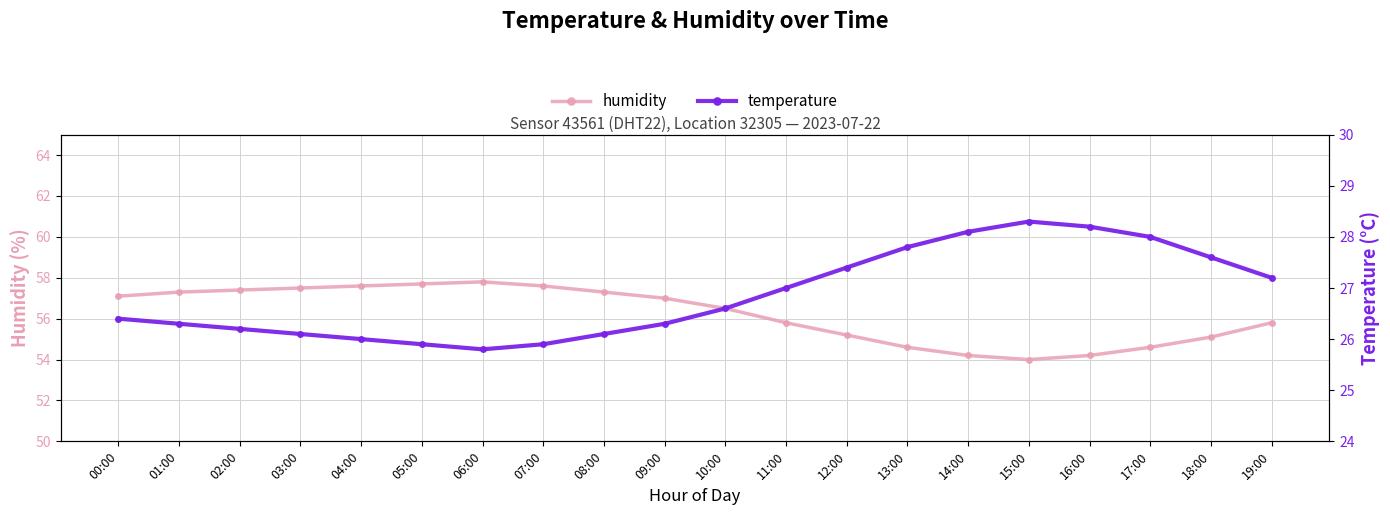

Reading left to right, what are all the values shown in this chart?

humidity: 00:00=57.1	01:00=57.3	02:00=57.4	03:00=57.5	04:00=57.6	05:00=57.7	06:00=57.8	07:00=57.6	08:00=57.3	09:00=57.0	10:00=56.5	11:00=55.8	12:00=55.2	13:00=54.6	14:00=54.2	15:00=54.0	16:00=54.2	17:00=54.6	18:00=55.1	19:00=55.8
temperature: 00:00=26.4	01:00=26.3	02:00=26.2	03:00=26.1	04:00=26.0	05:00=25.9	06:00=25.8	07:00=25.9	08:00=26.1	09:00=26.3	10:00=26.6	11:00=27.0	12:00=27.4	13:00=27.8	14:00=28.1	15:00=28.3	16:00=28.2	17:00=28.0	18:00=27.6	19:00=27.2